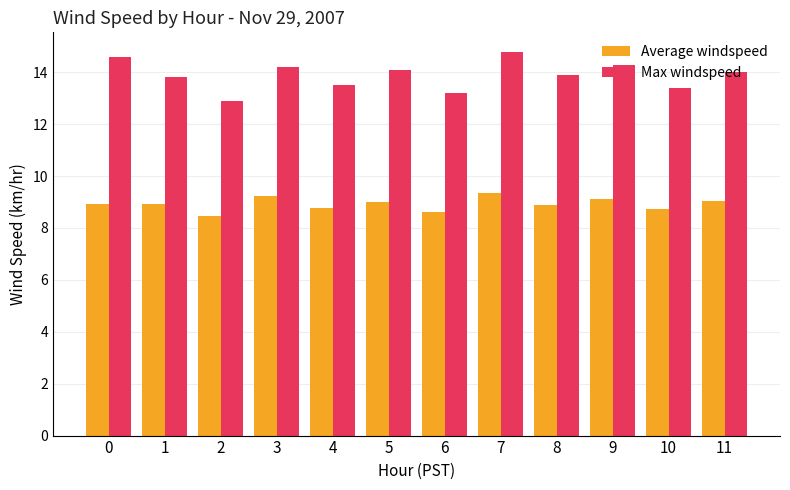

What is the difference between the maximum and minimum values in the Max windspeed series?

1.9